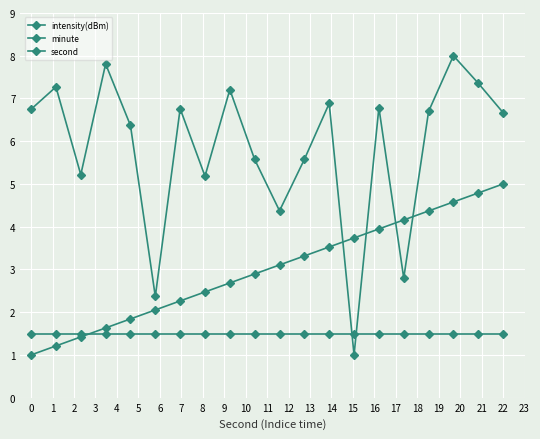

List the series in order of their overall mean, lowest first.

minute, second, intensity(dBm)